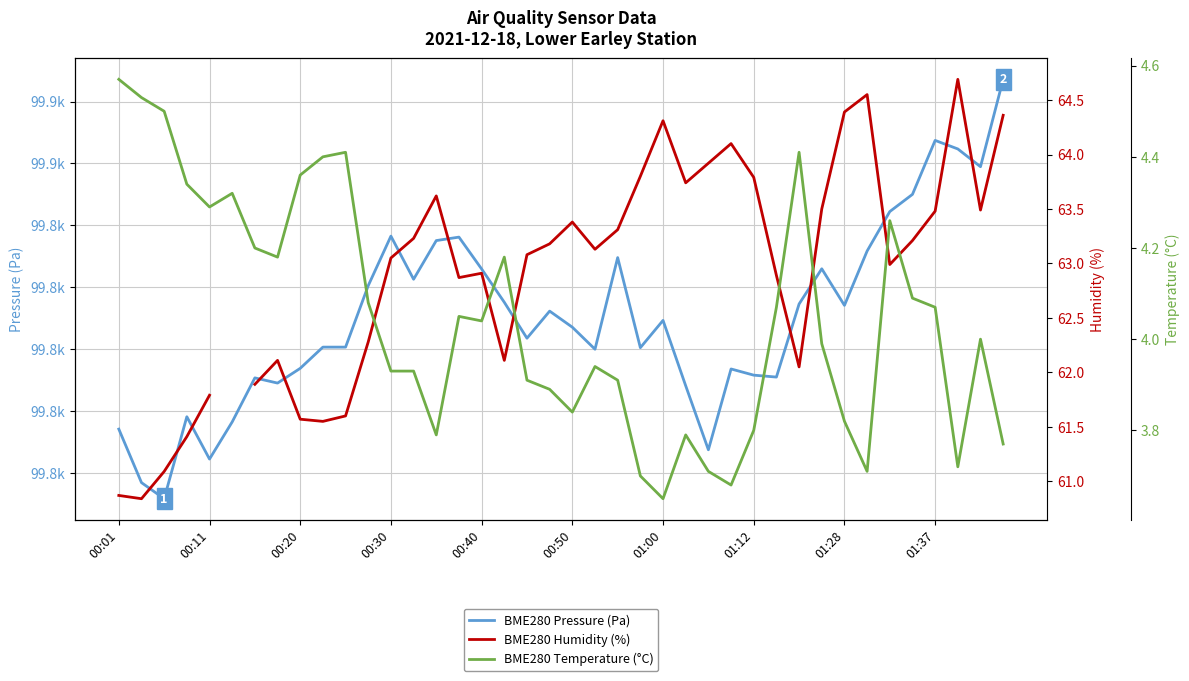

True or false: BME280 Humidity (%) has a value of 102.8 at 35.

False